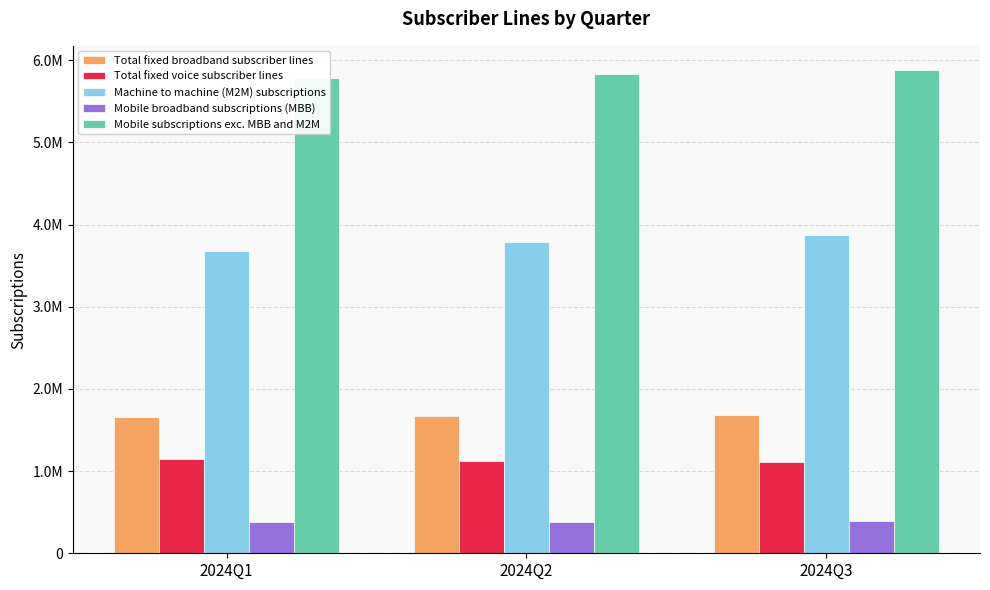

How many categories are shown in the chart?

3